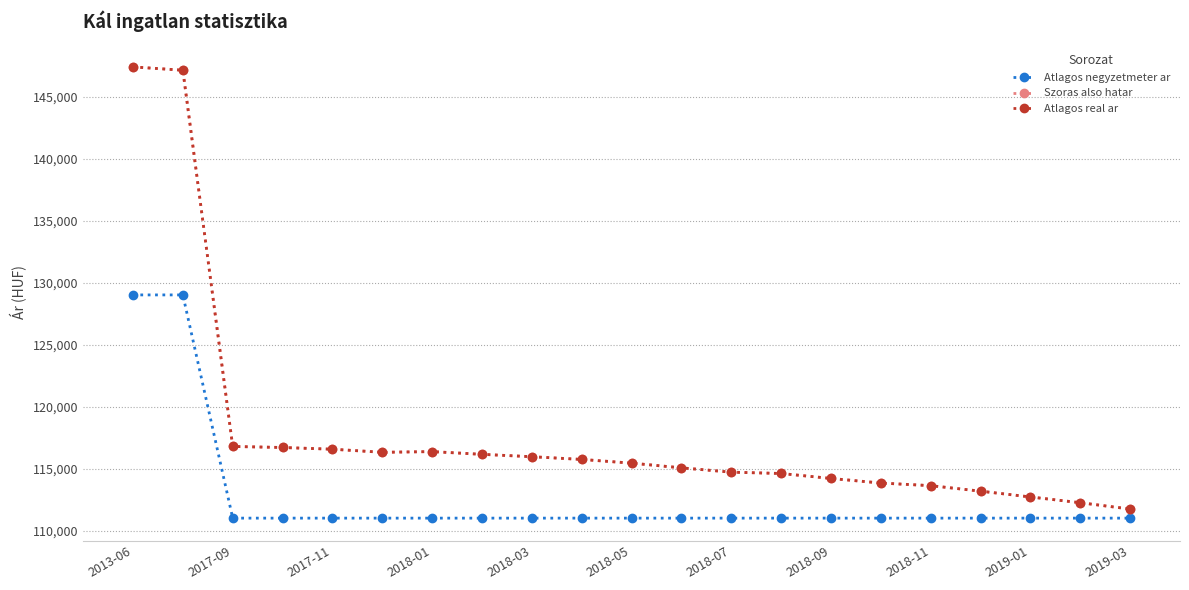

Count the number of categories in the chart.

21